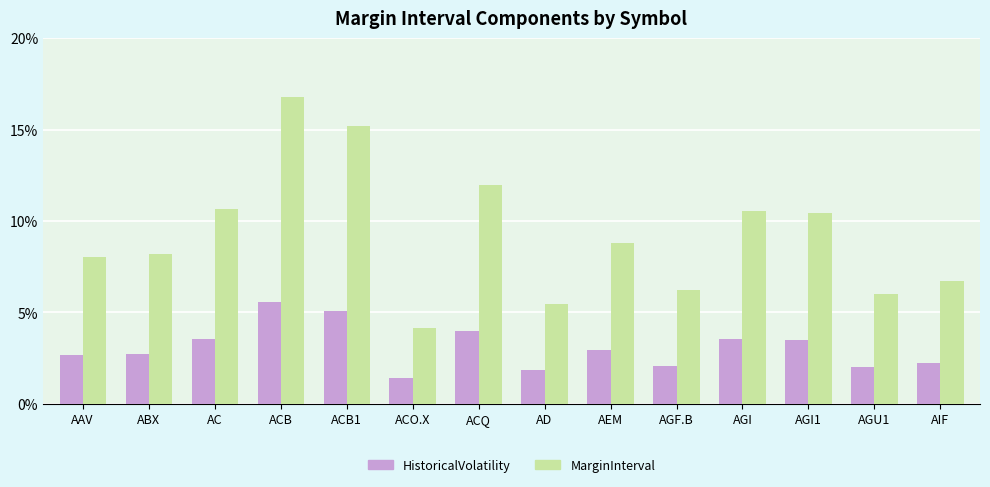

Between AD and AGI, which series saw the biggest shift?

MarginInterval